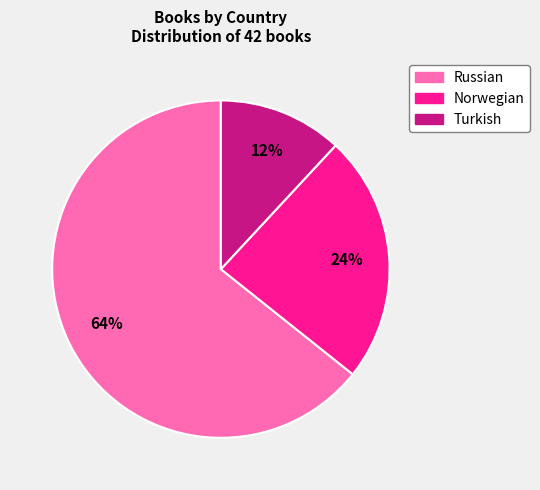

To the nearest percent, what is the difference between the Russian and Norwegian slice percentages?

40%